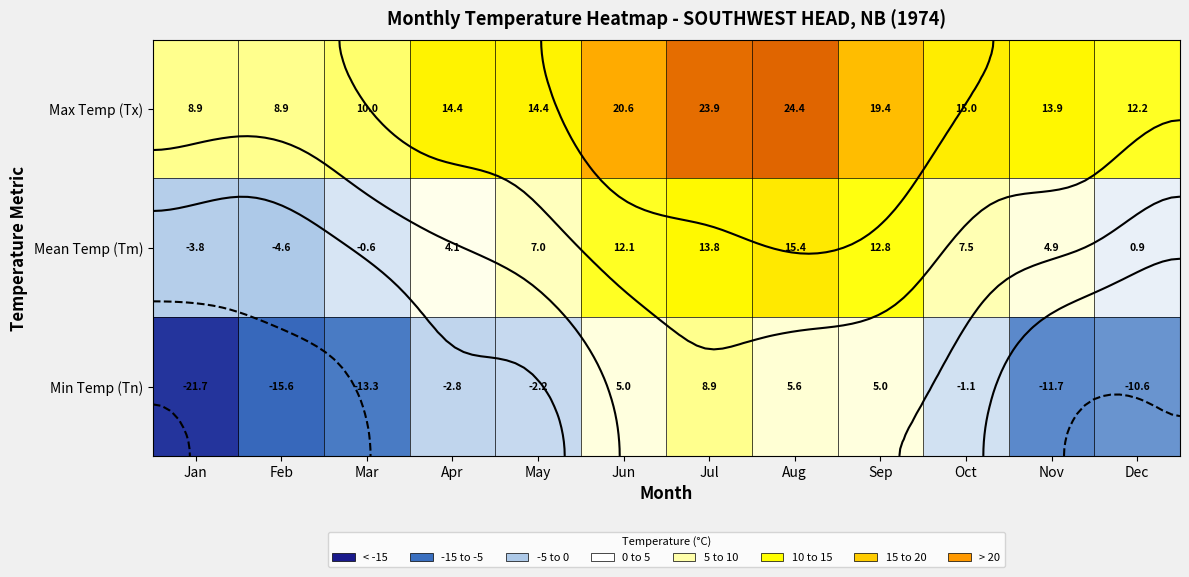

Is the value of Min Temp (Tn) at Jun greater than the value of Mean Temp (Tm) at Dec?

Yes